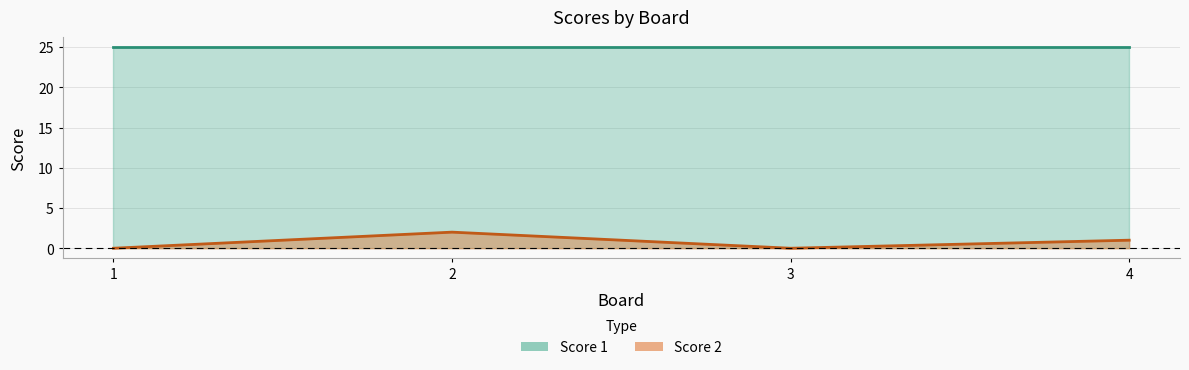

True or false: there are more than 1 points higher than both neighbors.

False